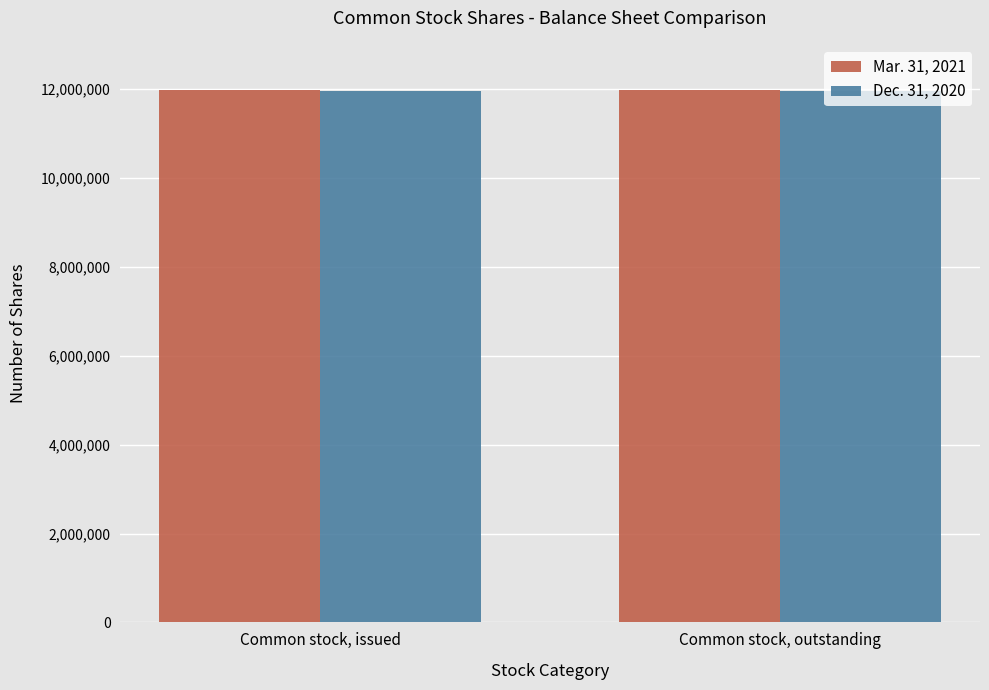

Rank the series at Common stock, issued from highest to lowest value.

Mar. 31, 2021, Dec. 31, 2020